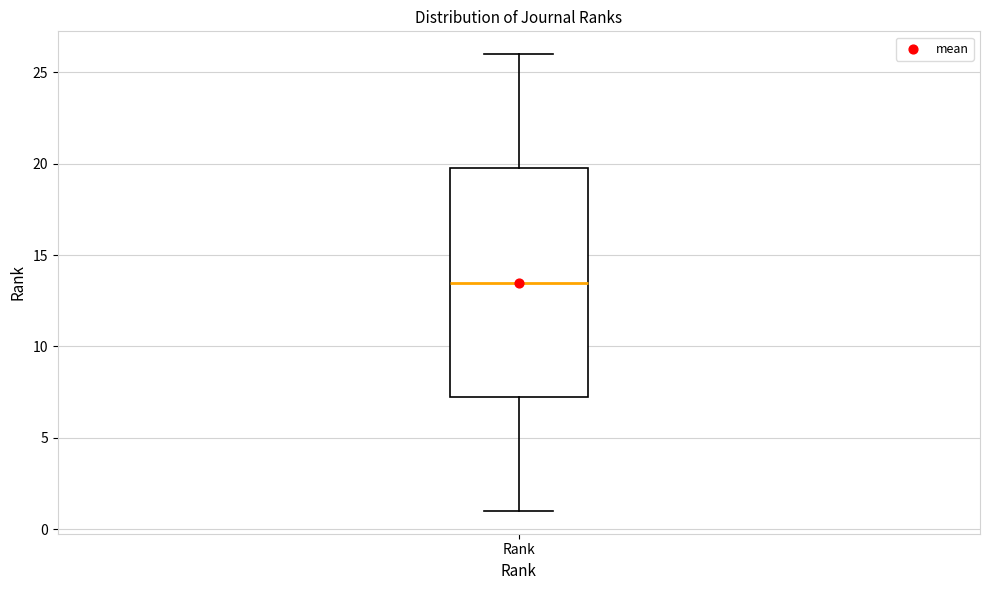

Transcribe this box plot: give where the median line is, the range the box spans, and where the two whiskers end, as read against the y-axis. The values are not printed on the chart, so give them approximately, as read against the axis.

median 13.5, box 7.5 to 20.0, whiskers 1.0 to 26.0